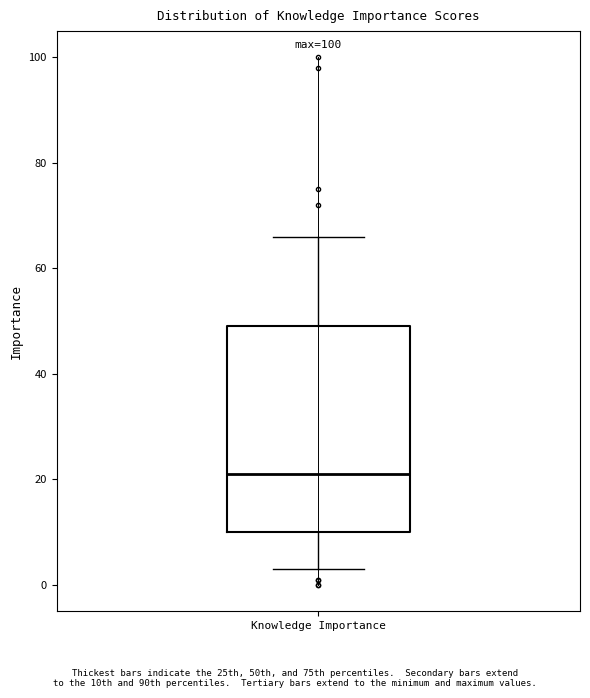

Transcribe this box plot: give where the median line is, the range the box spans, and where the two whiskers end, as read against the y-axis. The values are not printed on the chart, so give them approximately, as read against the axis.

median 22, box 10 to 50, whiskers 4 to 66